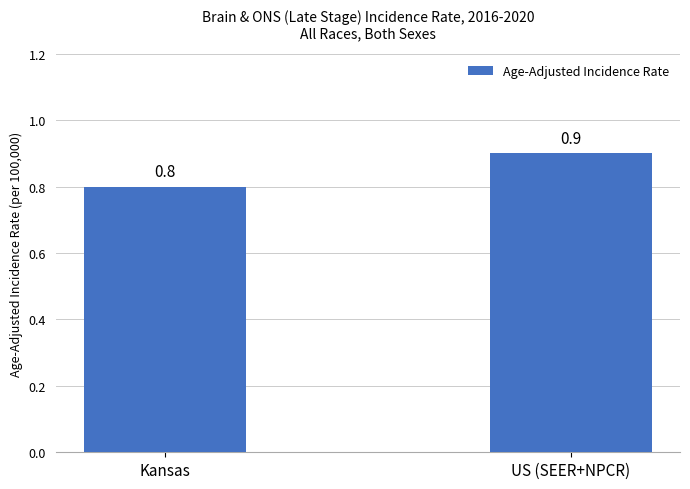

Reading left to right, transcribe all the data shown in this chart.

0.8	0.9